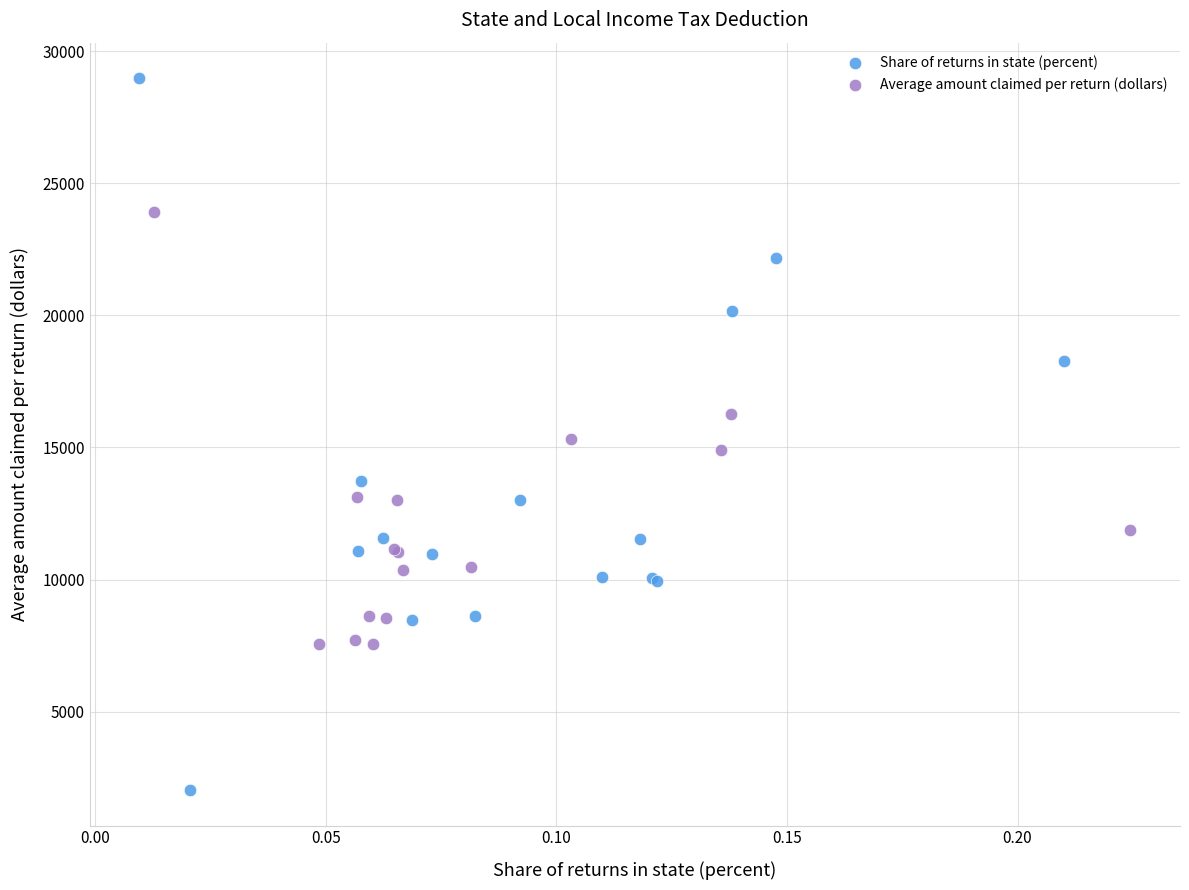

Which series has the widest spread of Y values?

Share of returns in state (percent)